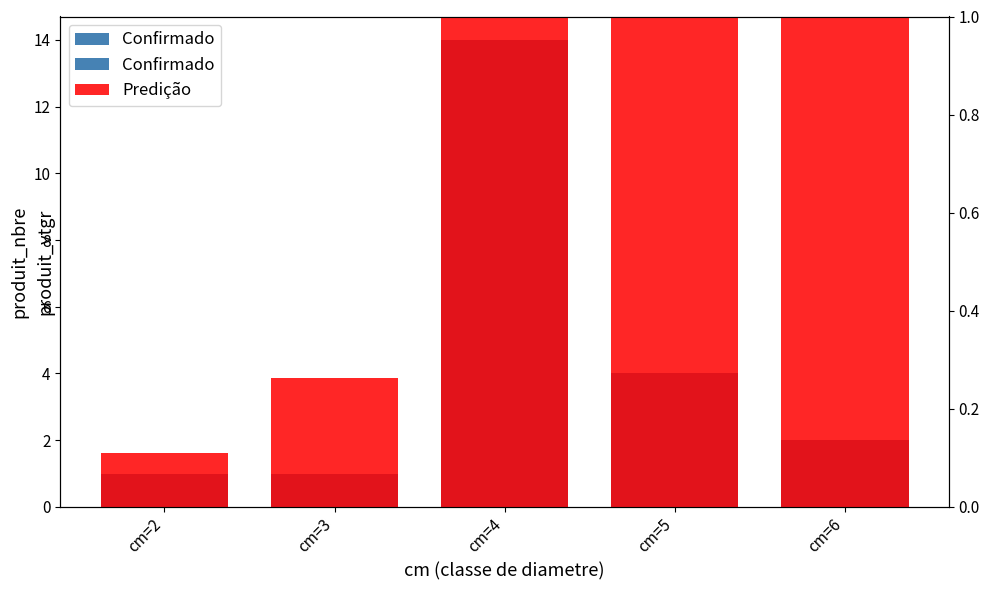

What is the value of the Confirmado bar at the 5th from the left?

2.0